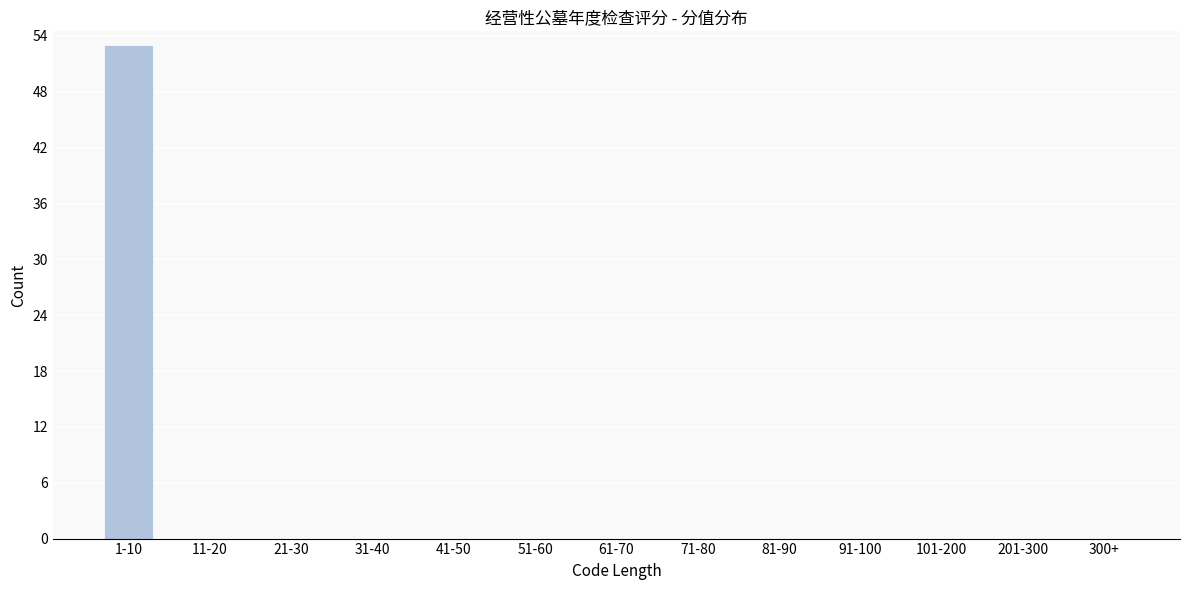

Reading left to right, list all the values displayed in this chart.

1-10=53	11-20=0	21-30=0	31-40=0	41-50=0	51-60=0	61-70=0	71-80=0	81-90=0	91-100=0	101-200=0	201-300=0	300+=0